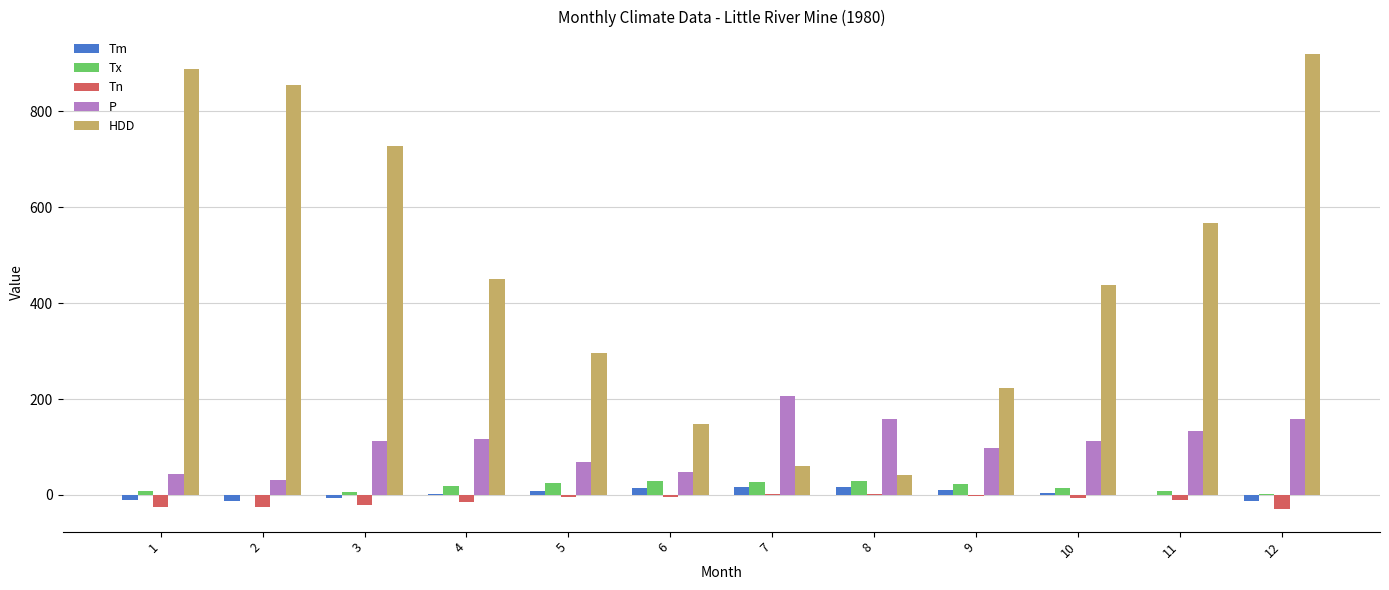

What is the maximum value for P?

206.4